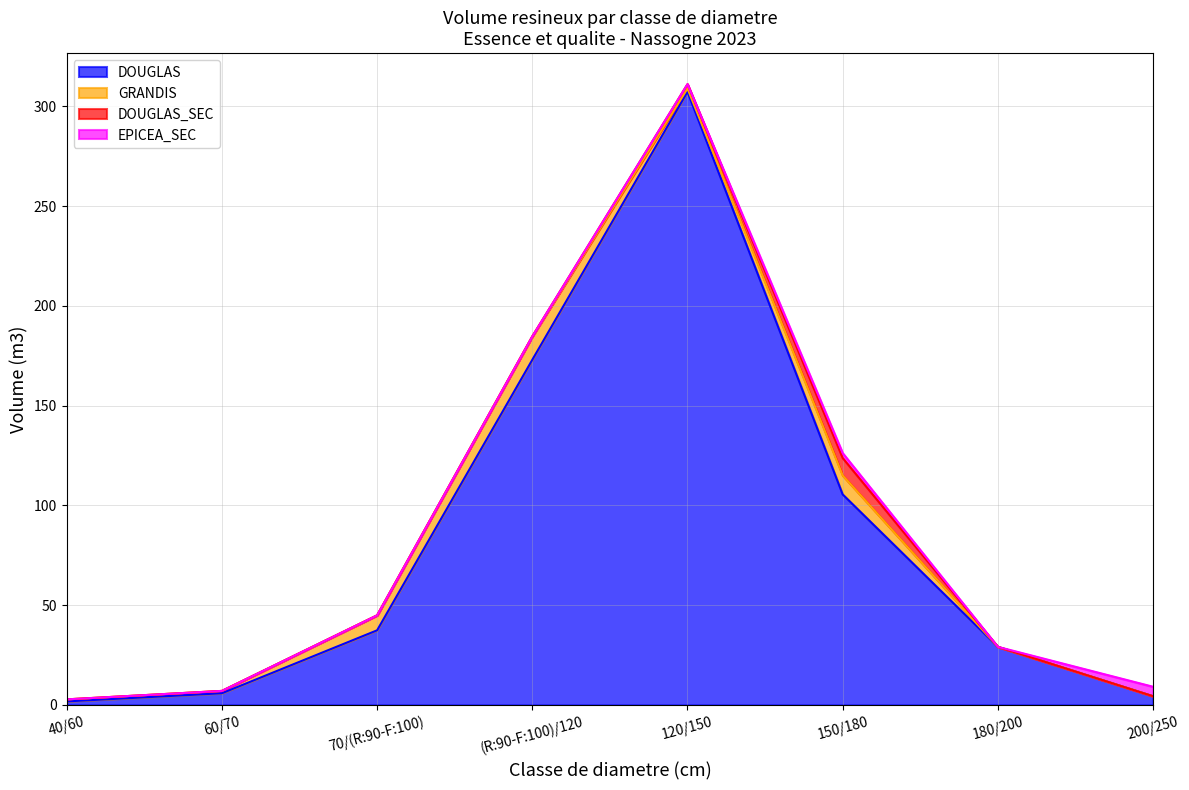

Reading left to right, transcribe all the data shown in this chart.

DOUGLAS: 1.8	5.8	37.4	173.0	307.3	105.5	29.1	4.4
GRANDIS: 1.0	1.2	7.5	11.7	1.6	9.5	0.0	0.0
DOUGLAS_SEC: 0.0	0.0	0.0	0.0	2.2	8.7	0.0	0.0
EPICEA_SEC: 0.0	0.0	0.0	0.0	0.0	2.5	0.0	4.8